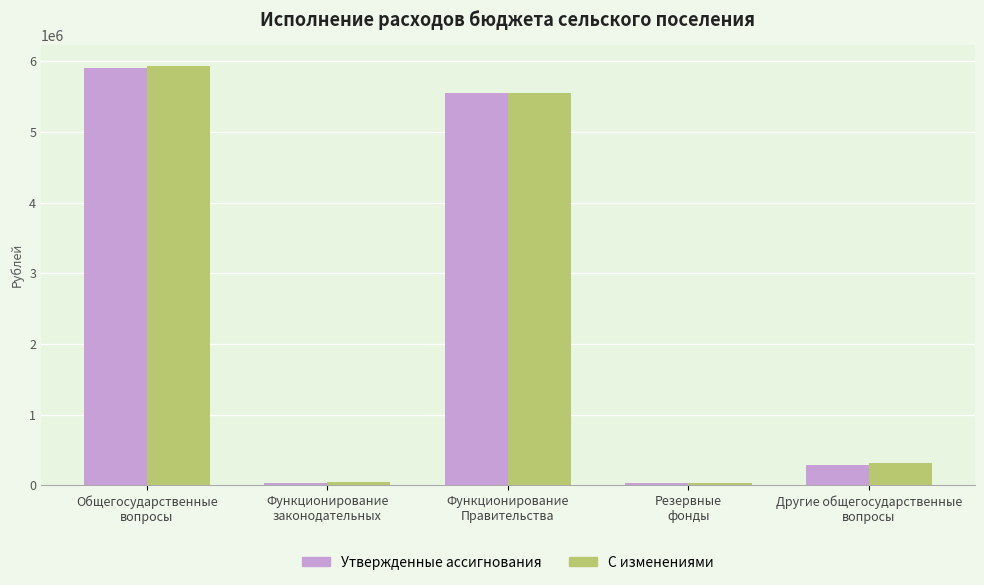

Are the bars horizontal?

No